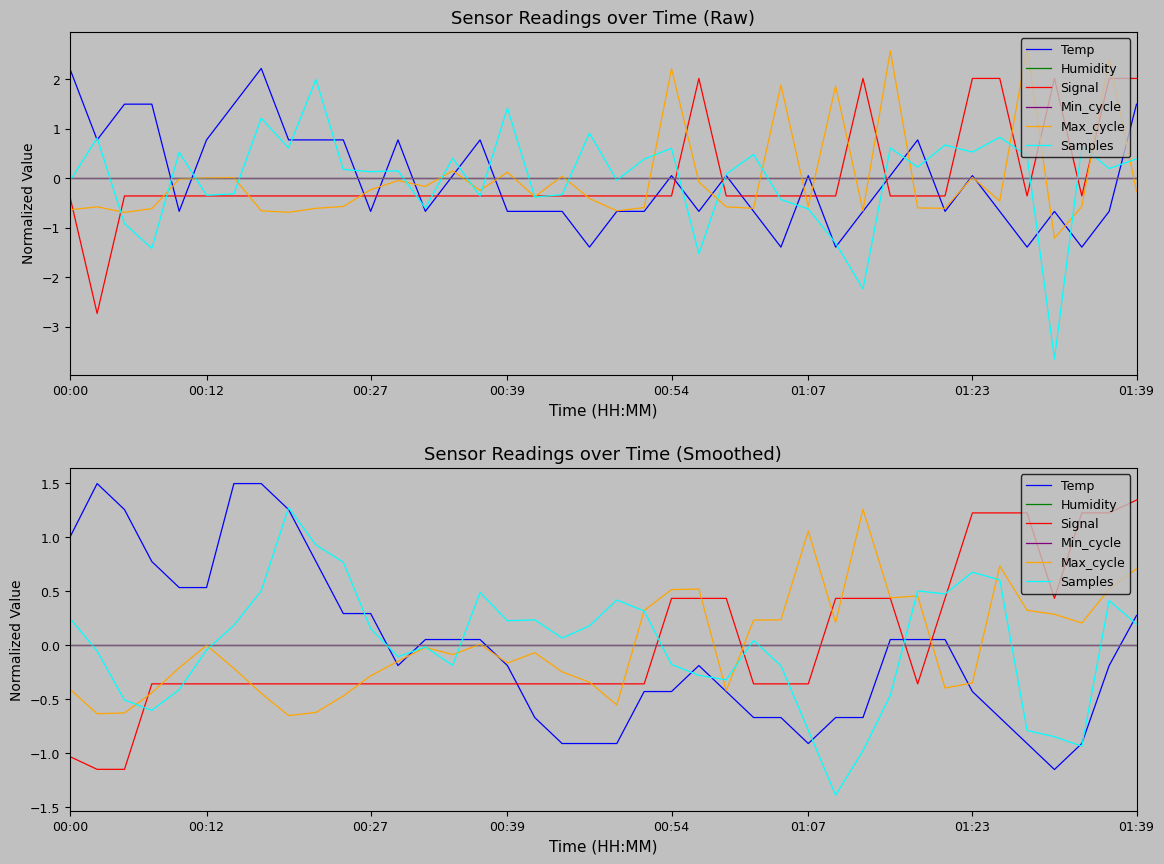

Which series ends up on top after the final intersection of Signal and Samples?

Signal